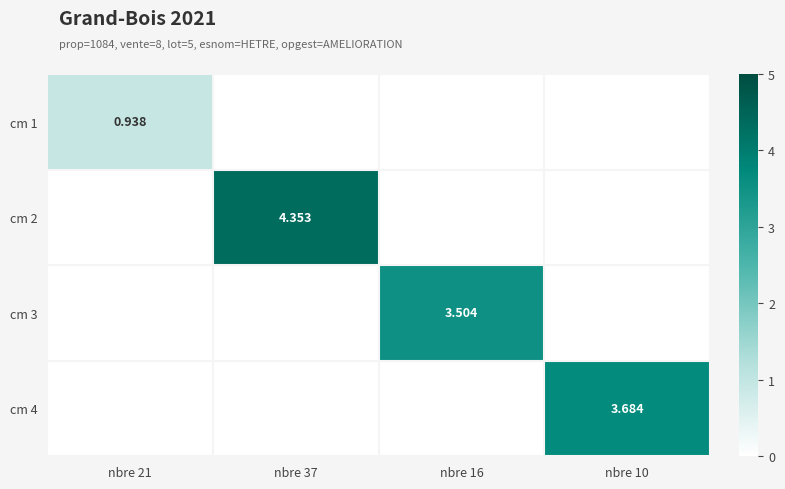

Is the value of cm 1 at nbre 21 greater than the value of cm 2 at nbre 37?

No